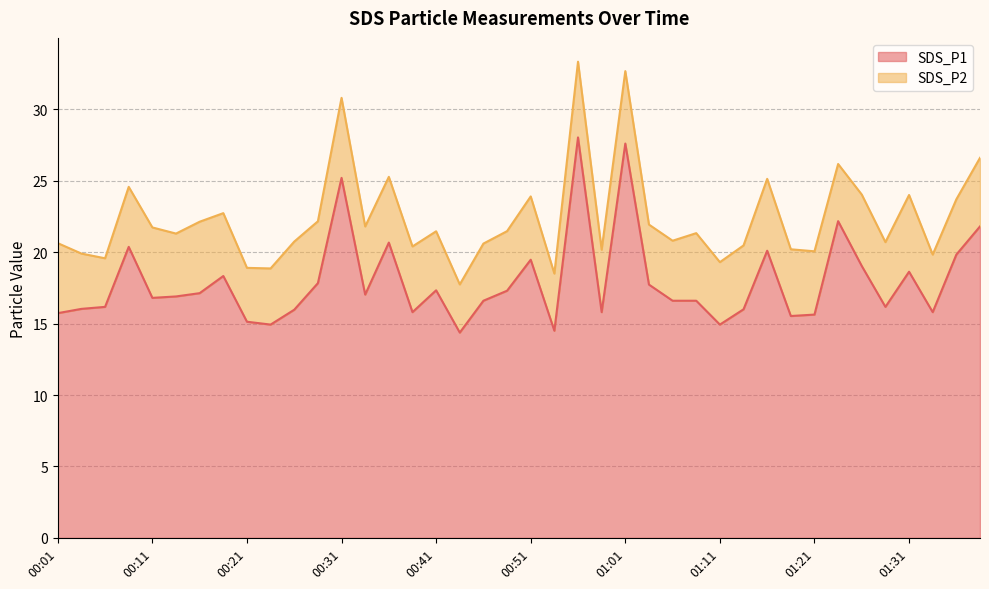

The chart shows a value of 43.7 at 00:31. True or false?

False